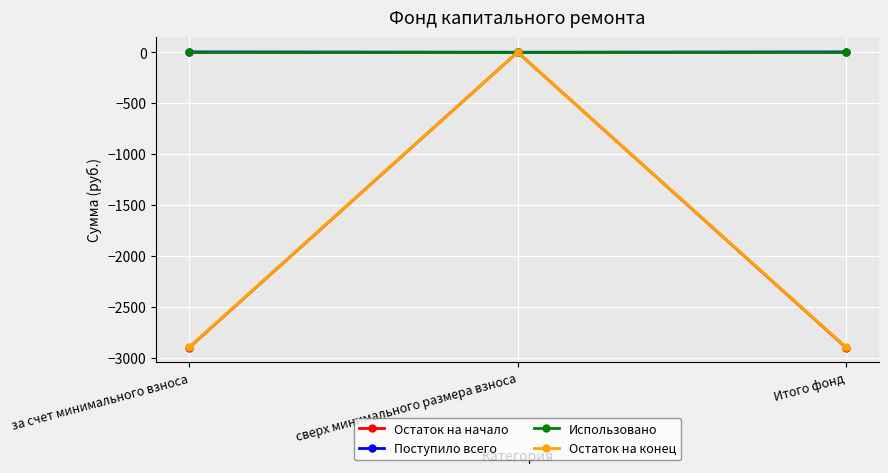

At which category is the sum across all series the highest?

сверх минимального размера взноса